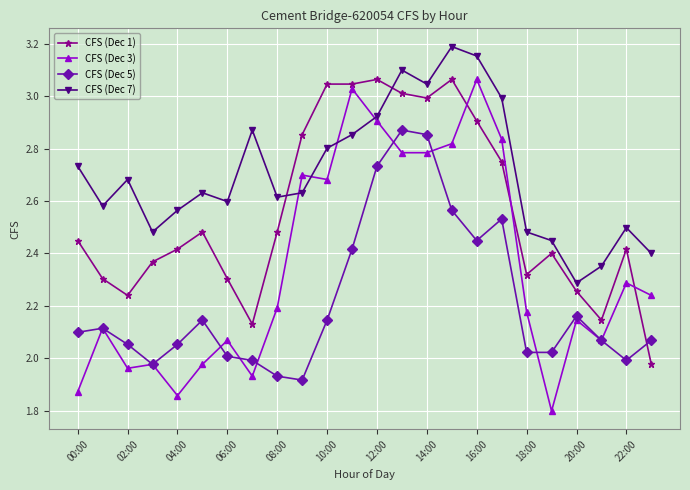

What is the sum of all CFS (Dec 3) values?

56.3